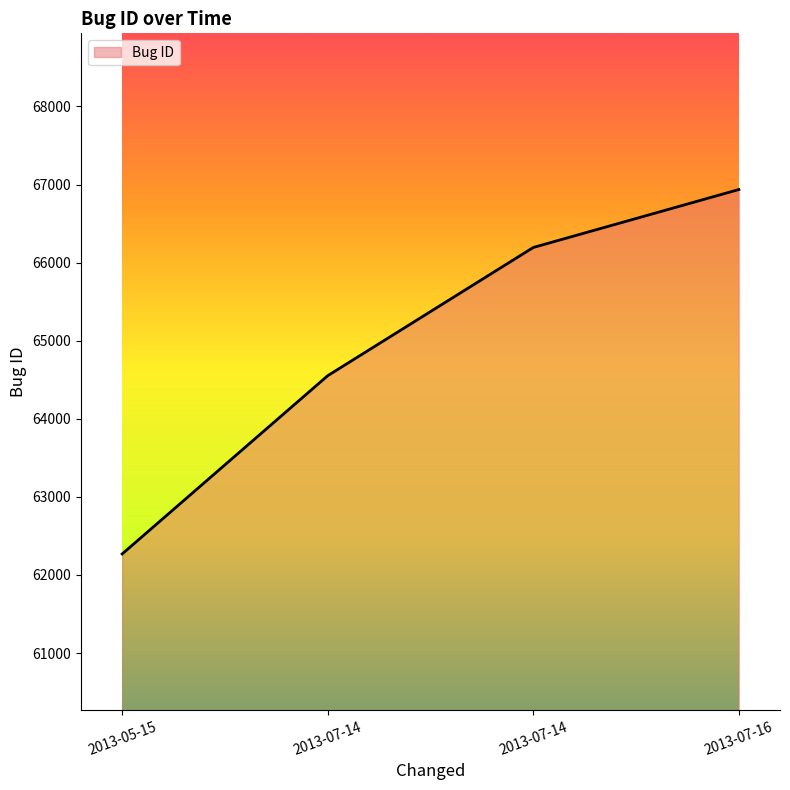

Reading right to left, what are all the values shown in this chart?

2013-07-16=66936	2013-07-14=66194	2013-07-14=64552	2013-05-15=62269